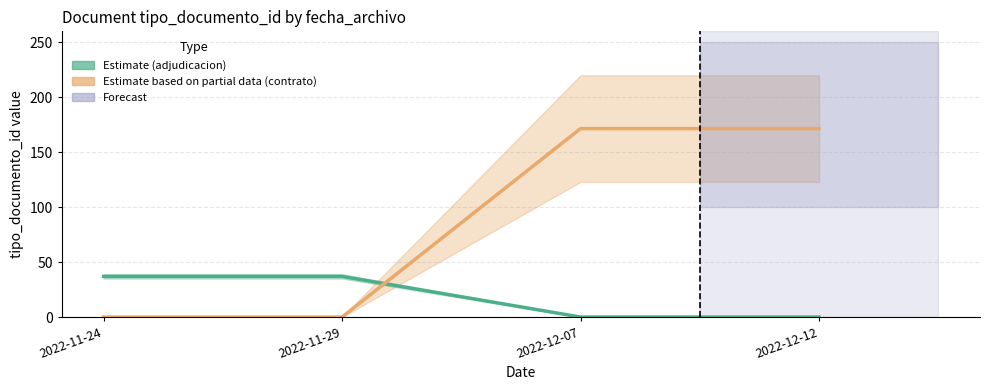

Which series has the largest total across all categories?

contrato (Partial Estimate)